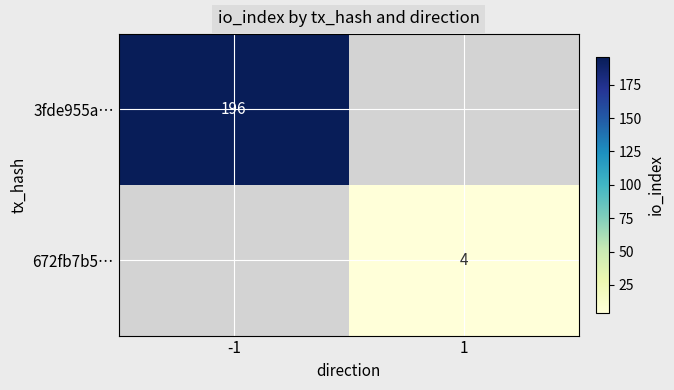

True or false: 672fb7b5… has a value of 6 at 1.

False